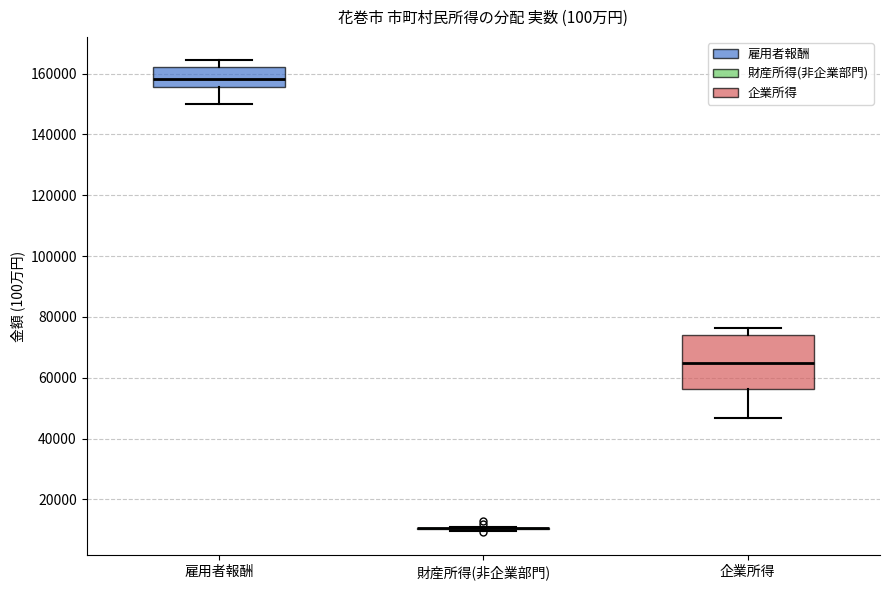

Reading left to right, read every box against the y-axis: the position of its median line, the range the box covers, and the ends of its whiskers. The values are not printed on the chart, so give them approximately, as read against the axis.

雇用者報酬: median 158000, box 156000 to 162000, whiskers 150000 to 164000
財産所得(非企業部門): box collapsed to a line at 10000, whiskers 10000 to 10000
企業所得: median 64000, box 56000 to 74000, whiskers 46000 to 76000